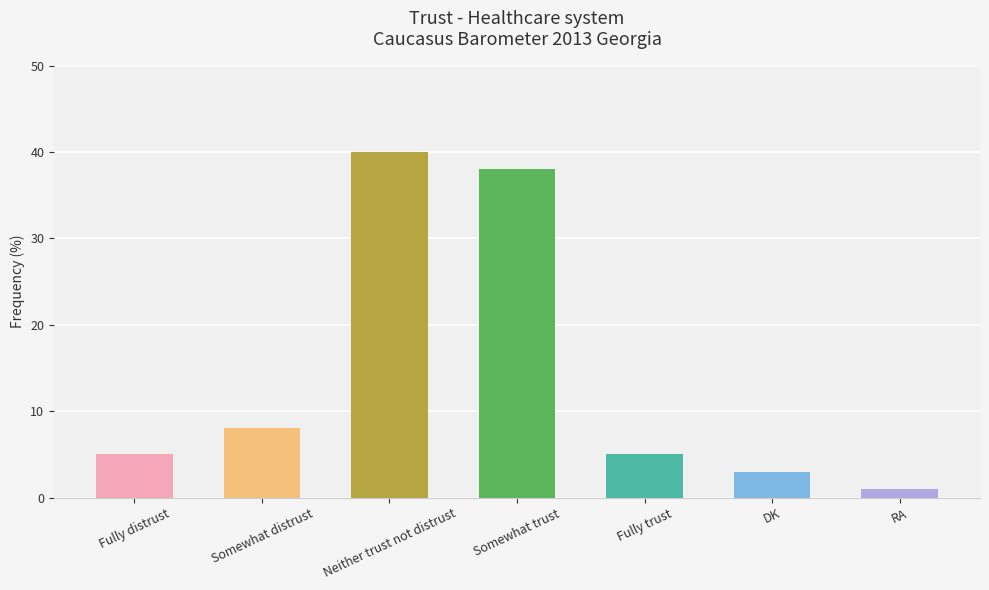

What is the change in value from Fully trust to DK?

-2